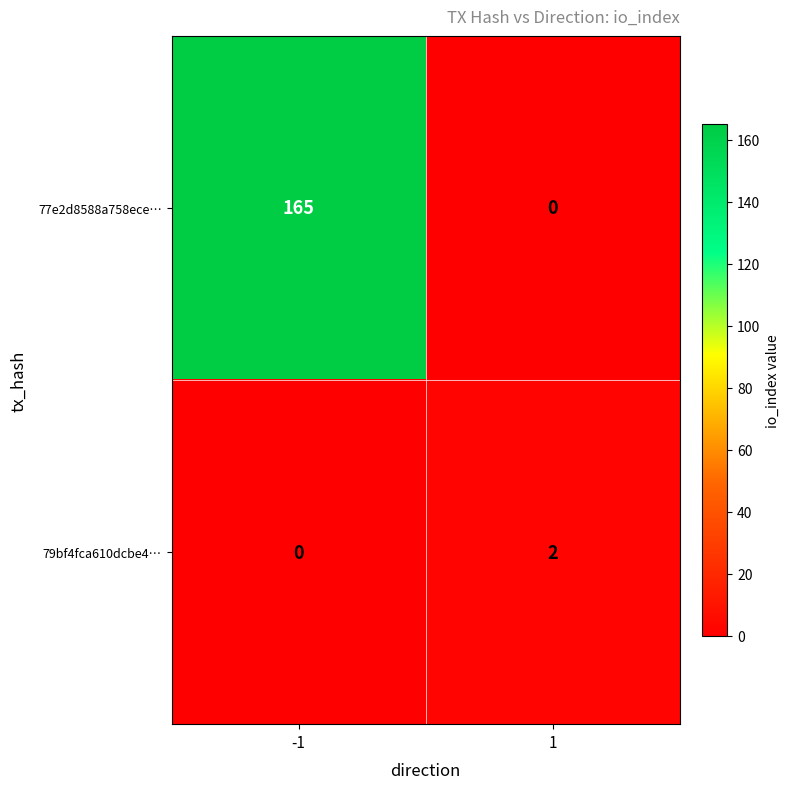

Which series changed the most between -1 and 1?

77e2d8588a758ece…